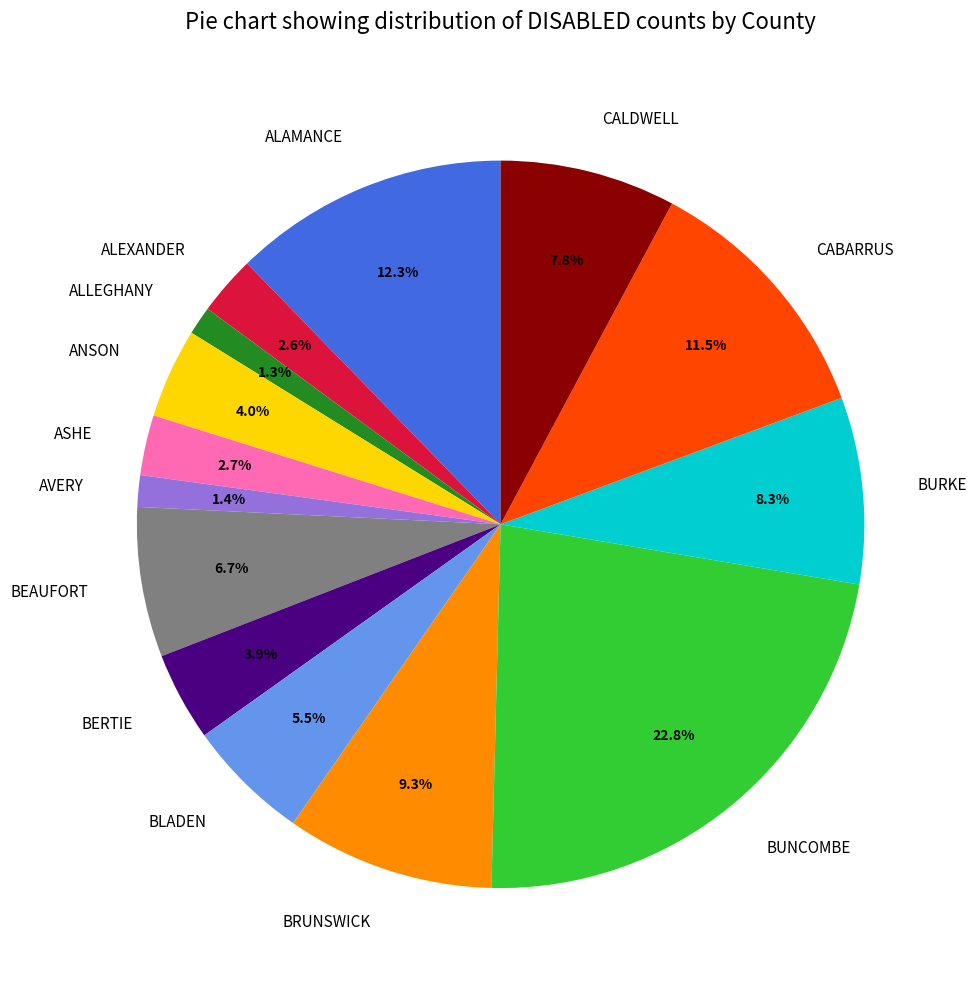

Which has a higher value, AVERY or ANSON?

ANSON